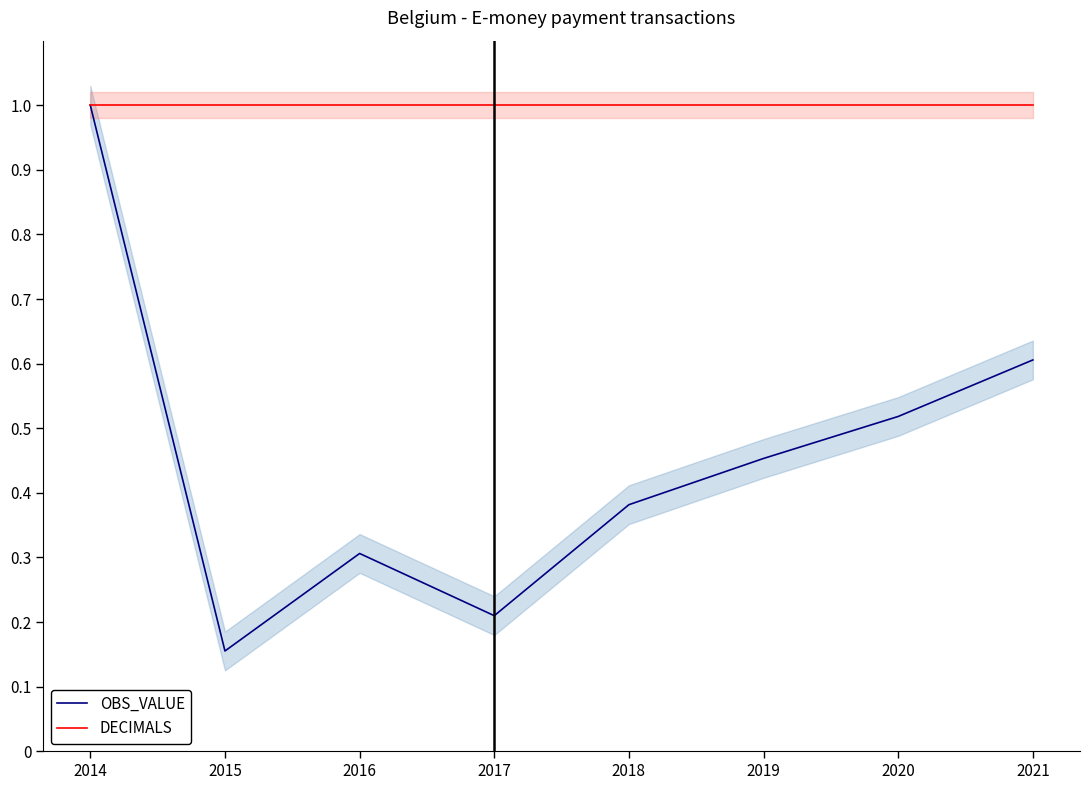

Reading left to right, what are all the values shown in this chart?

OBS_VALUE: 1.0	0.2	0.3	0.2	0.4	0.5	0.5	0.6
DECIMALS: 1.0	1.0	1.0	1.0	1.0	1.0	1.0	1.0